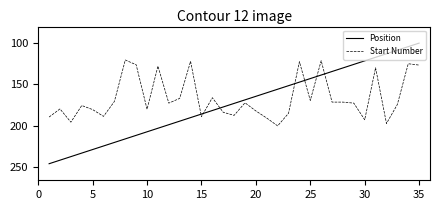

What is the difference between the maximum and minimum values in the Position series?

145.7